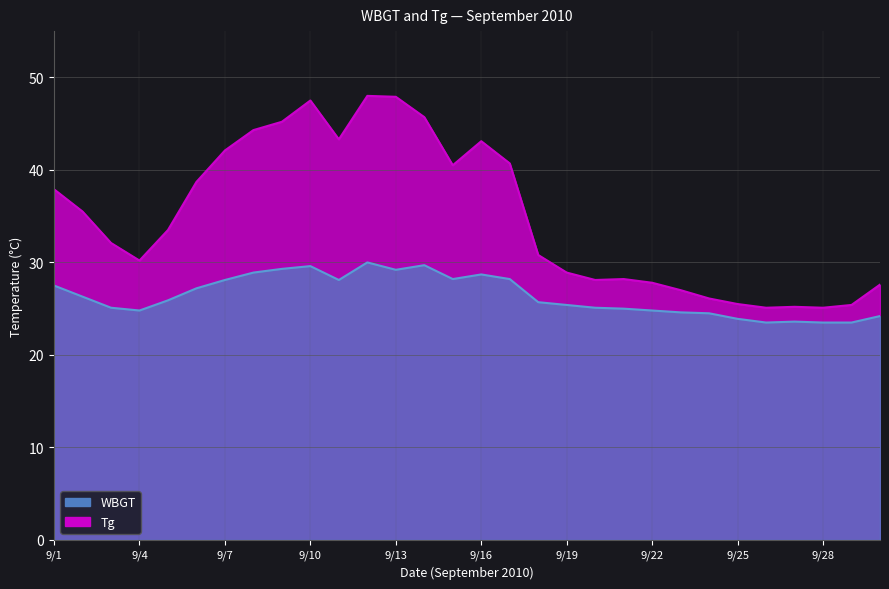

What is the difference between the maximum and second lowest values in the WBGT series?

6.5